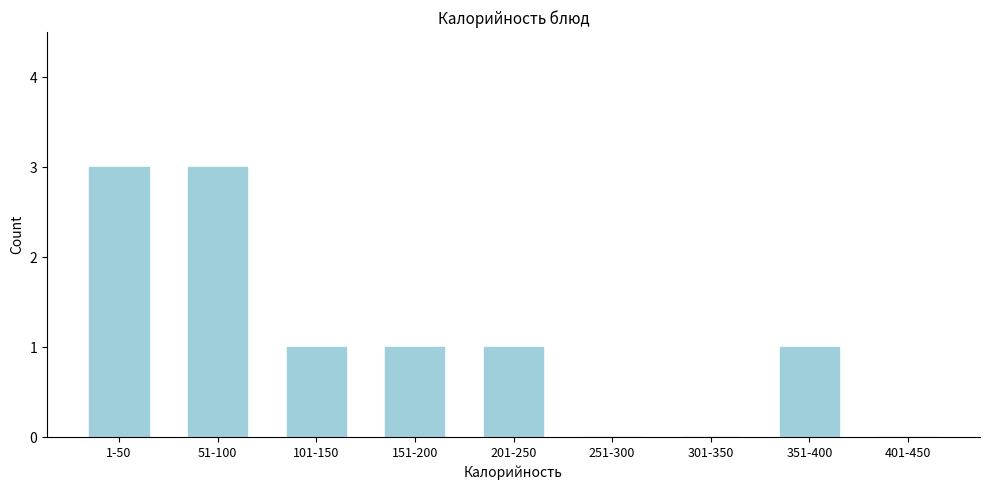

Reading left to right, transcribe all the data shown in this chart.

1-50=3	51-100=3	101-150=1	151-200=1	201-250=1	251-300=0	301-350=0	351-400=1	401-450=0